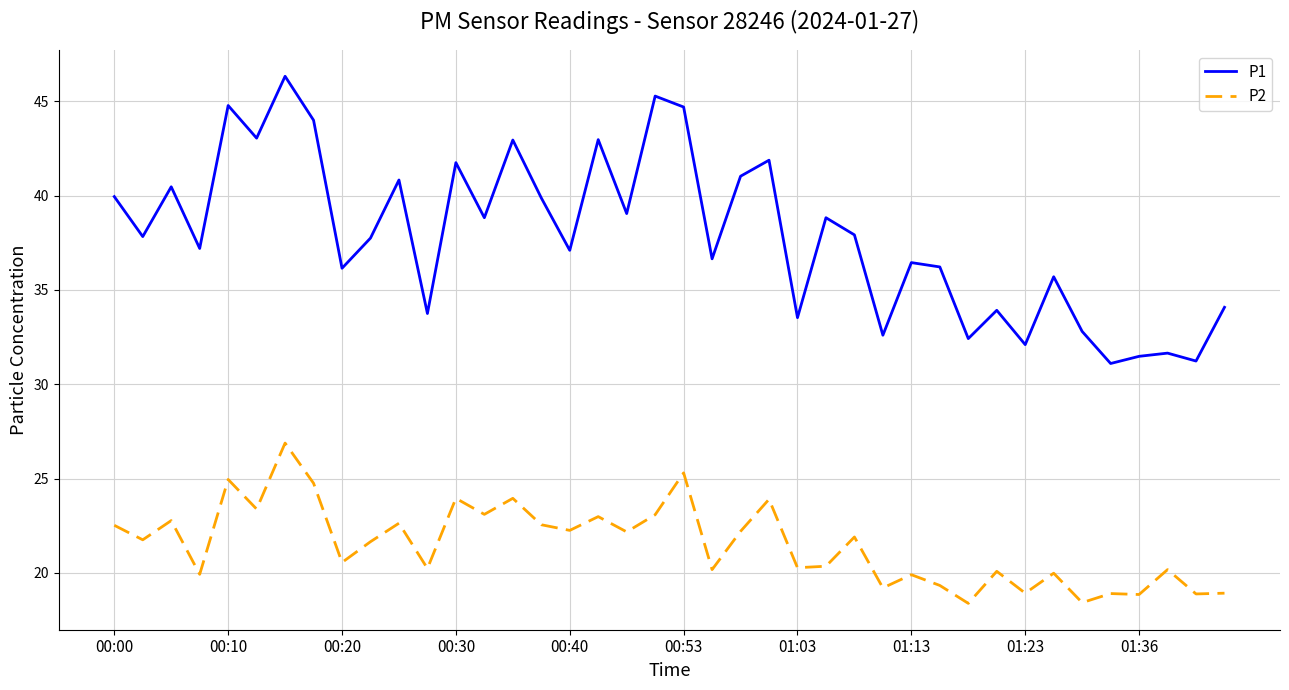

Which series has the largest range (max minus min)?

P1